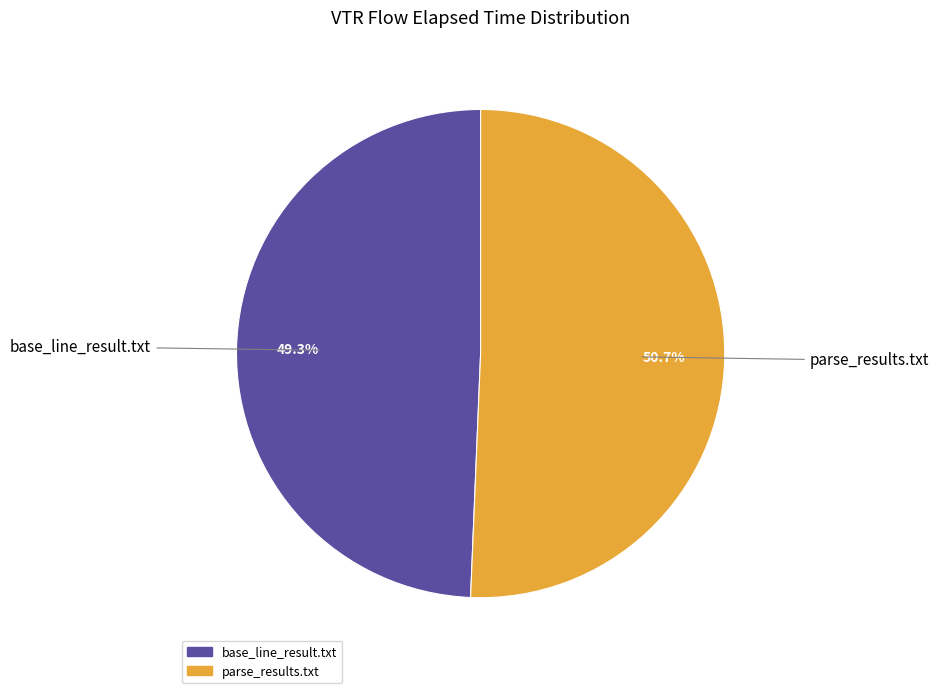

What percentage is the parse_results.txt slice, to the nearest percent?

51%